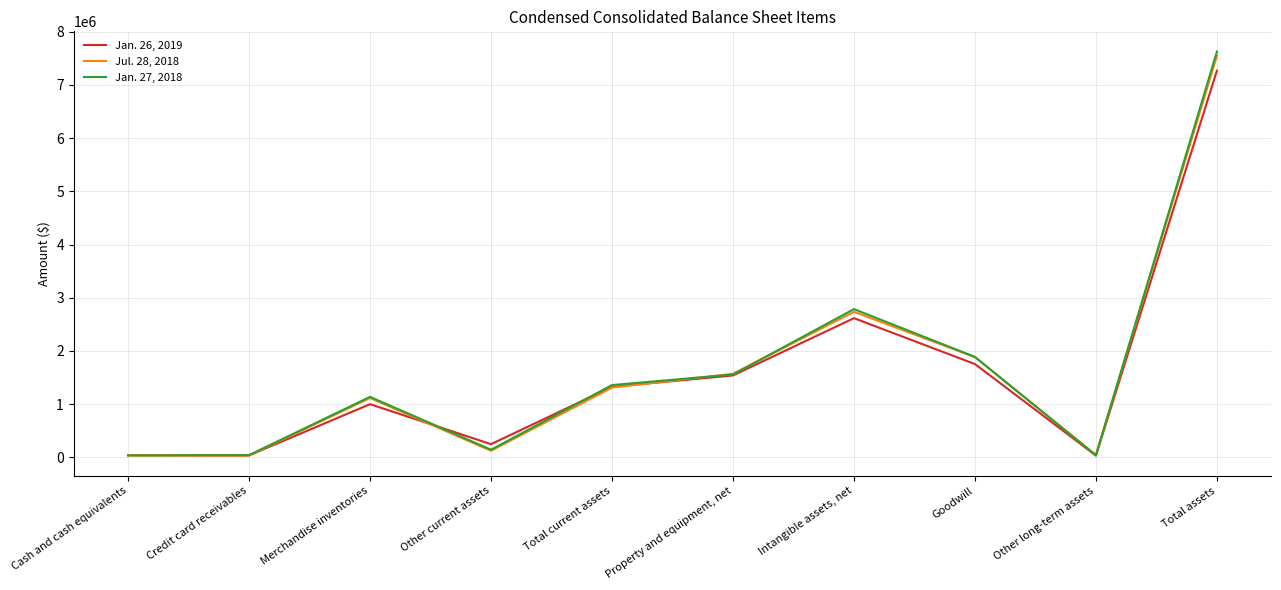

Which series has the largest range (max minus min)?

Jan. 27, 2018